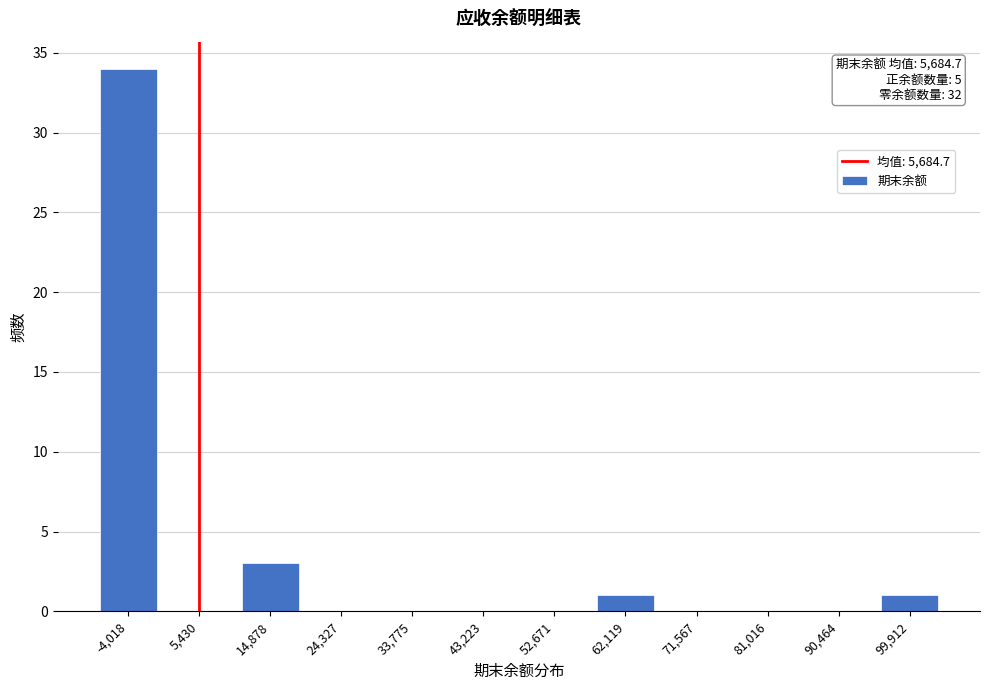

Reading right to left, extract all data points from this chart.

99,912=1	90,464=0	81,016=0	71,567=0	62,119=1	52,671=0	43,223=0	33,775=0	24,327=0	14,878=3	5,430=0	-4,018=34